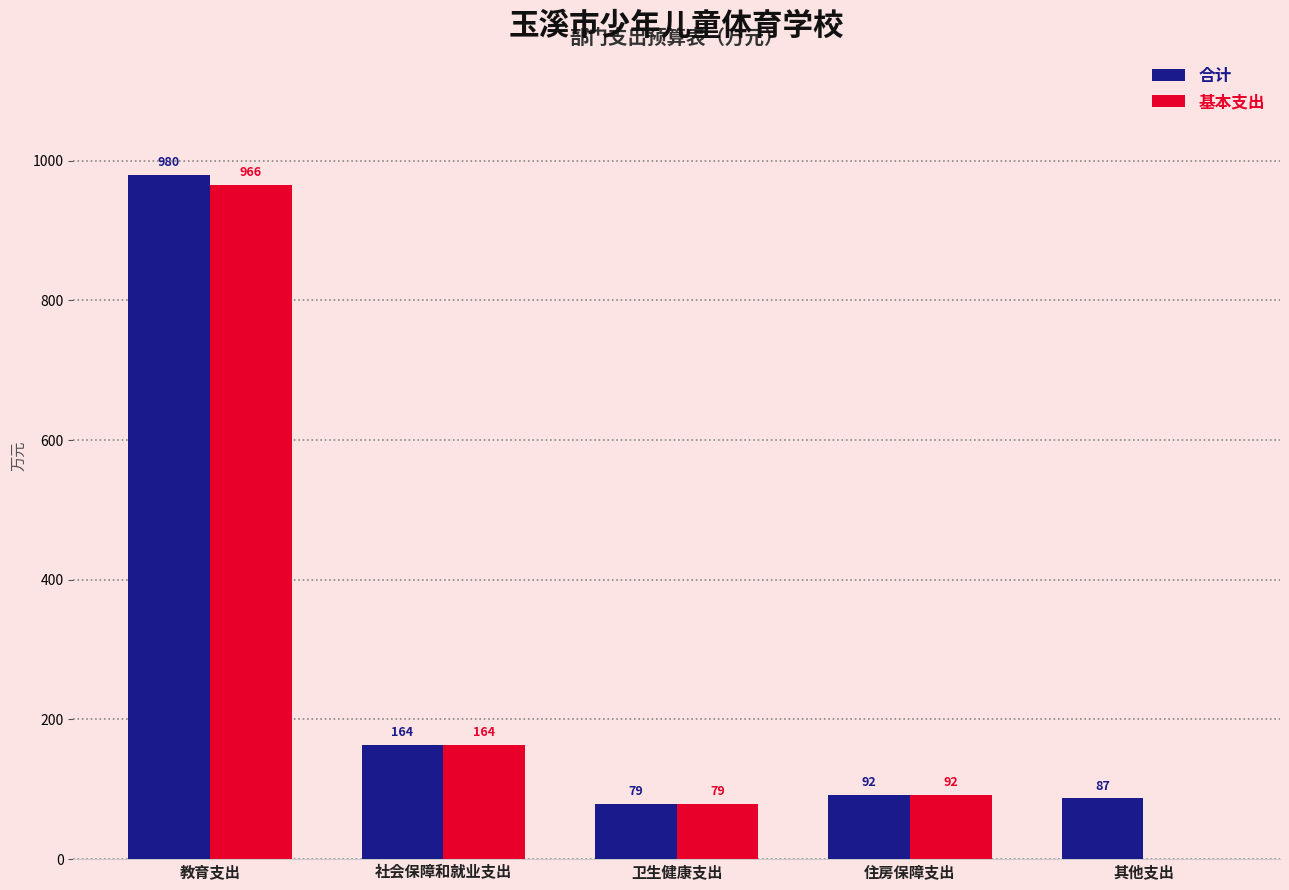

Which series changed the most between 住房保障支出 and 其他支出?

基本支出